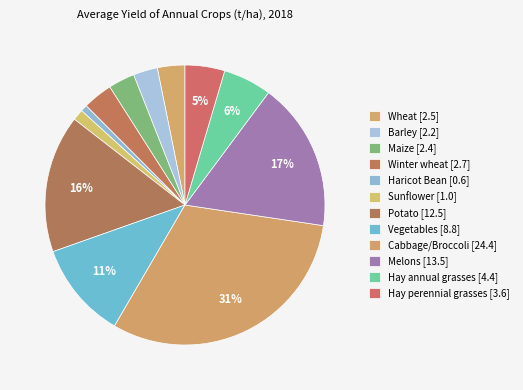

What is the change in value from Wheat to Melons?

+11.0